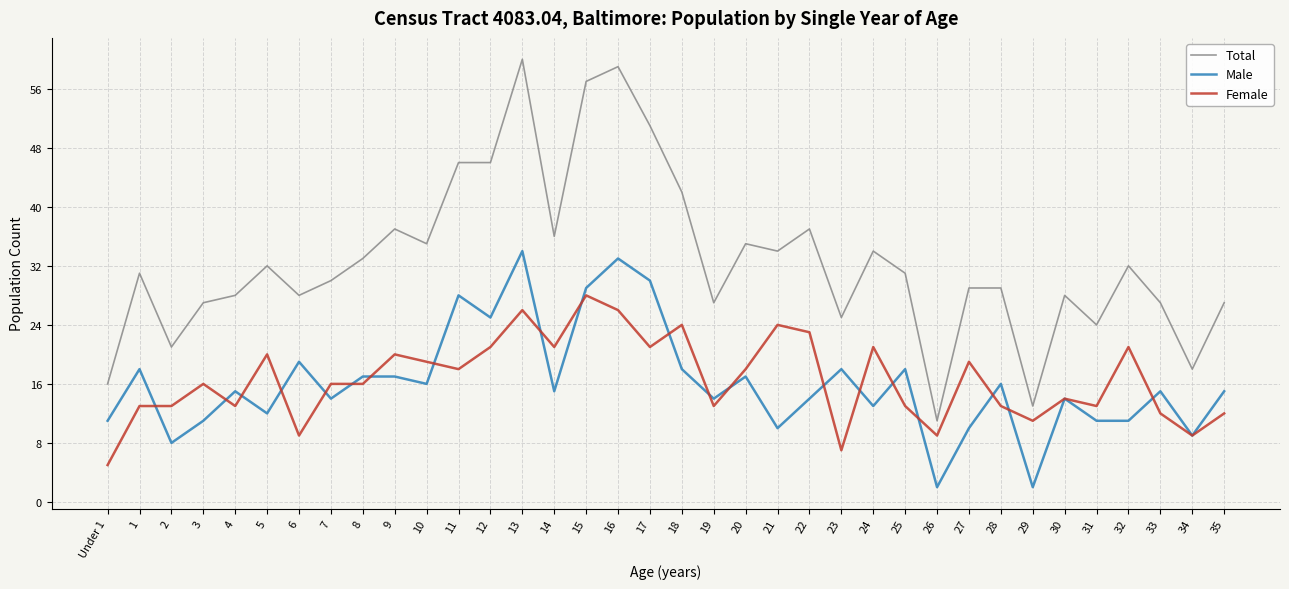

What is the sum of all Female values?

597